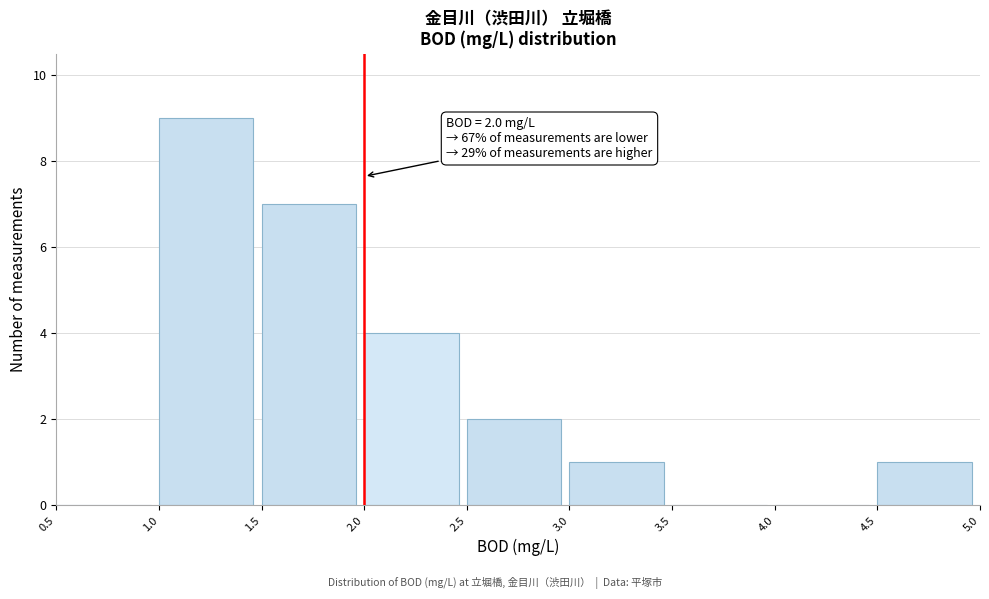

Which range on the x-axis has the tallest bar?

1.0 to 1.5